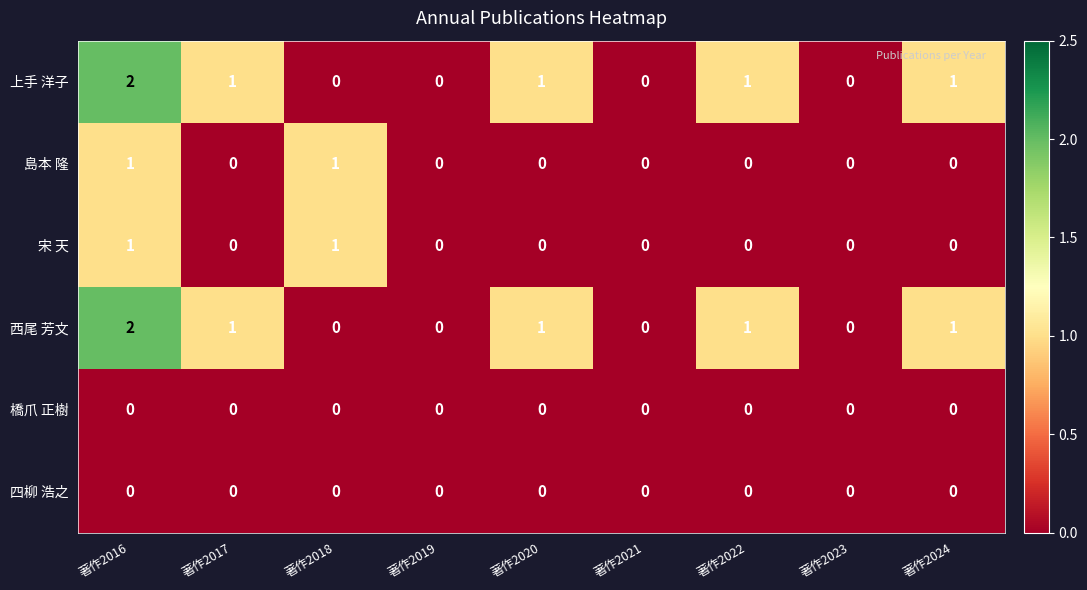

What is the sum of all 西尾 芳文 values?

6